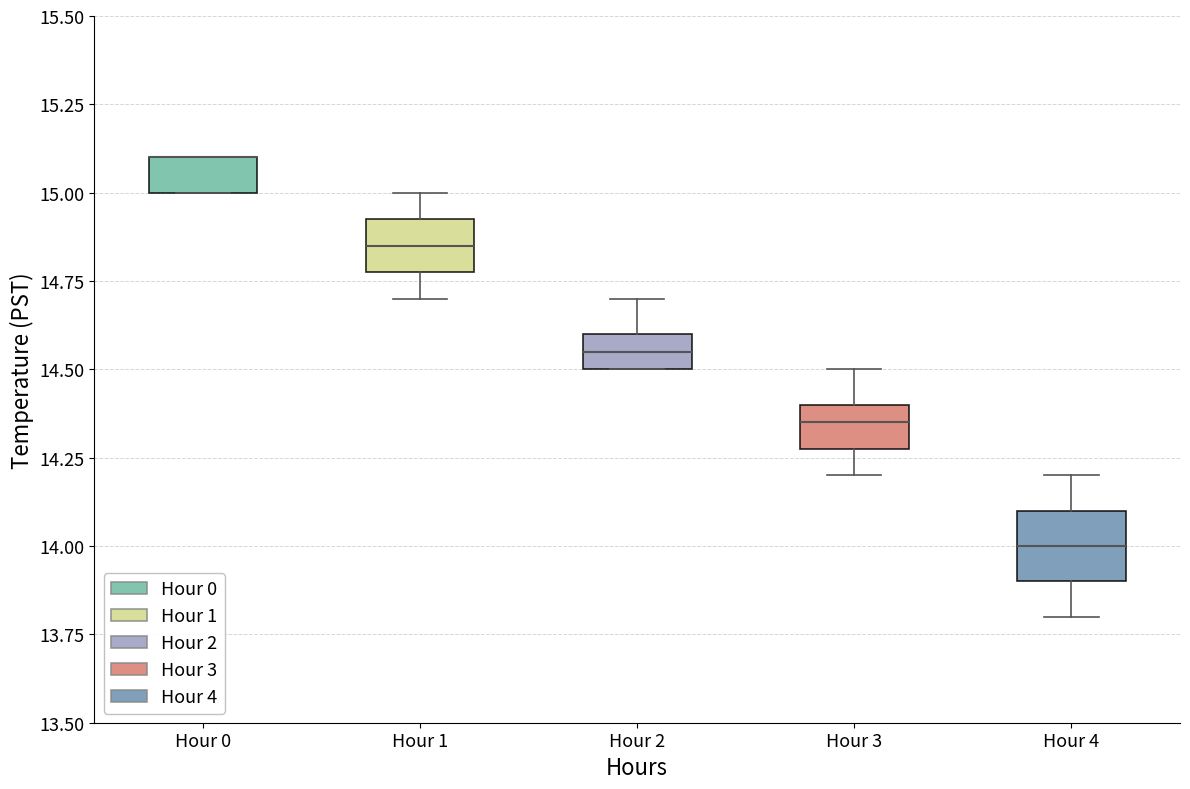

Reading left to right, read every box against the y-axis: the position of its median line, the range the box covers, and the ends of its whiskers. The values are not printed on the chart, so give them approximately, as read against the axis.

Hour 0: median 15.10 (drawn on the box's upper edge), box 15.00 to 15.10, whiskers 15.00 to 15.10
Hour 1: median 14.85, box 14.80 to 14.95, whiskers 14.70 to 15.00
Hour 2: median 14.55, box 14.50 to 14.60, whiskers 14.50 to 14.70
Hour 3: median 14.35, box 14.30 to 14.40, whiskers 14.20 to 14.50
Hour 4: median 14.00, box 13.90 to 14.10, whiskers 13.80 to 14.20